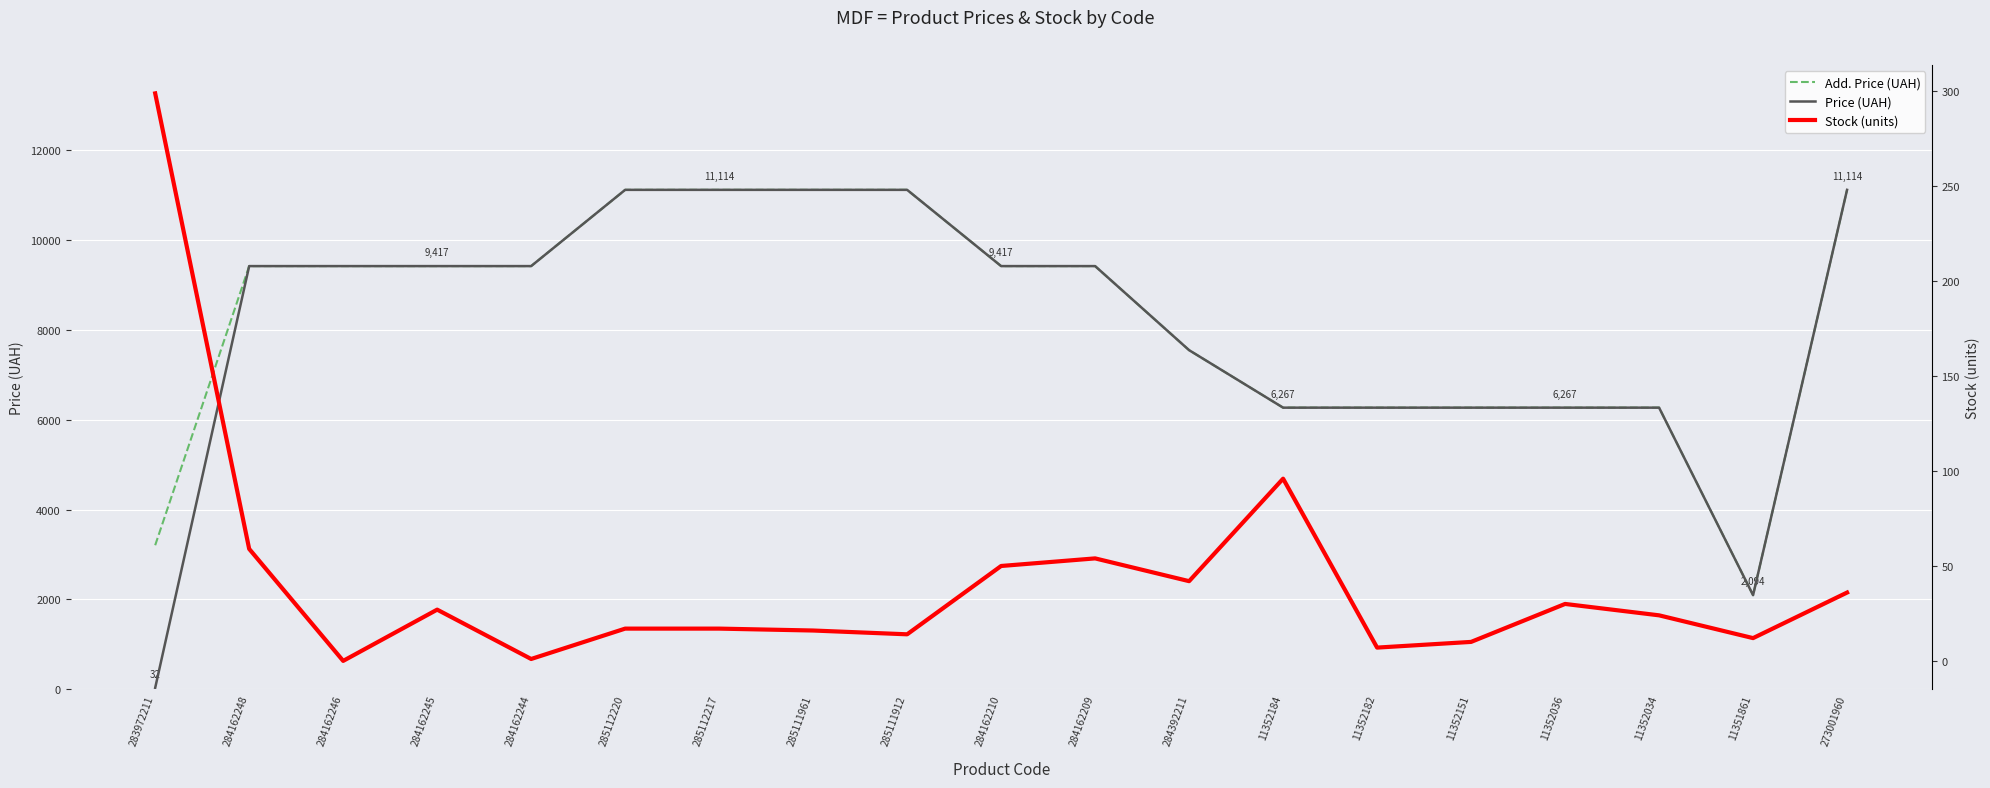

How many values in the Price (UAH) series exceed 9416?

11